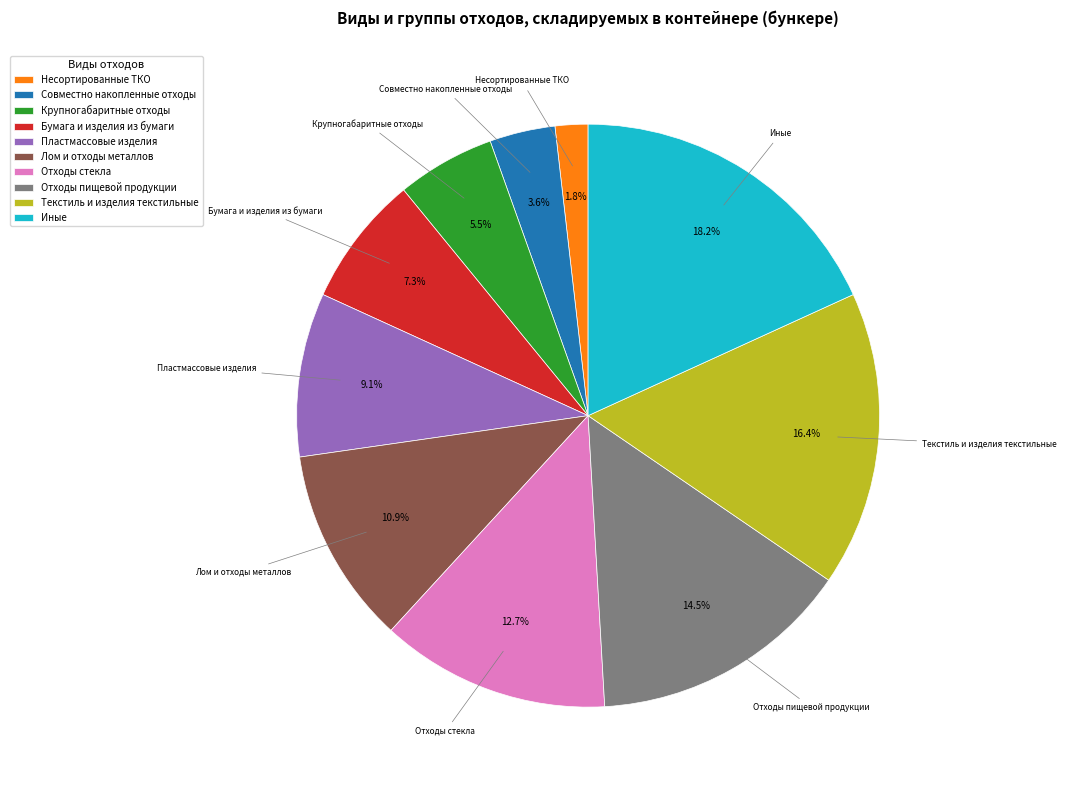

Which has a higher value, Лом и отходы металлов or Крупногабаритные отходы?

Лом и отходы металлов